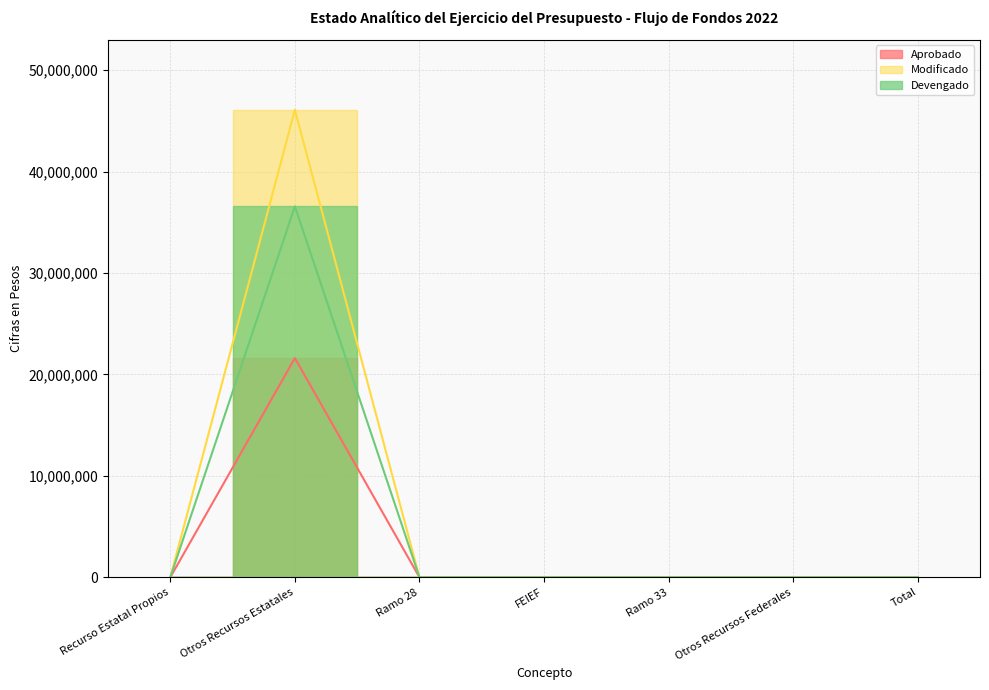

Count the number of categories in the chart.

7